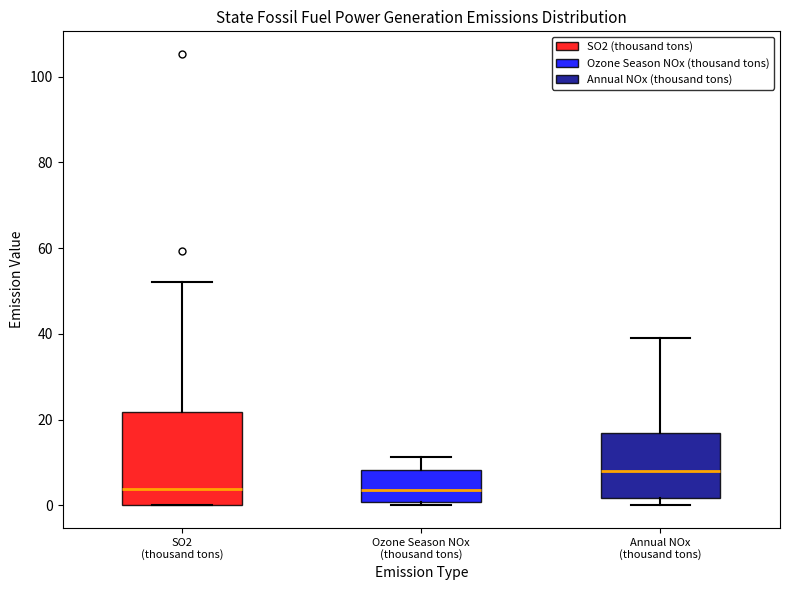

Where is the upper edge of the box for Annual NOx (thousand tons) on the y-axis? The values are not printed on the chart, so give them approximately, as read against the axis.

18